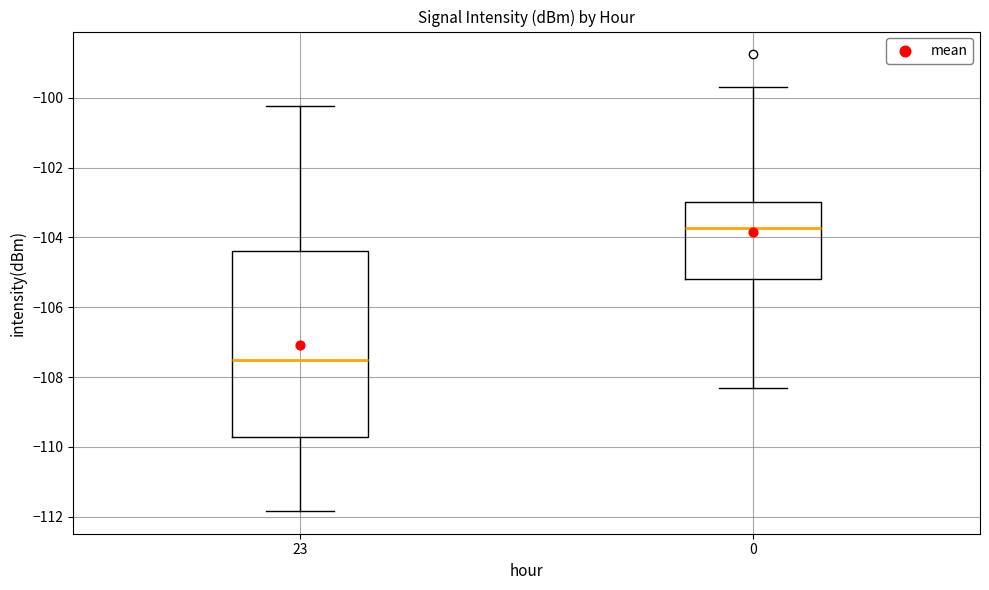

Reading left to right, read every box against the y-axis: the position of its median line, the range the box covers, and the ends of its whiskers. The values are not printed on the chart, so give them approximately, as read against the axis.

23: median -107.6, box -109.8 to -104.4, whiskers -111.8 to -100.2
0: median -103.8, box -105.2 to -103.0, whiskers -108.4 to -99.6